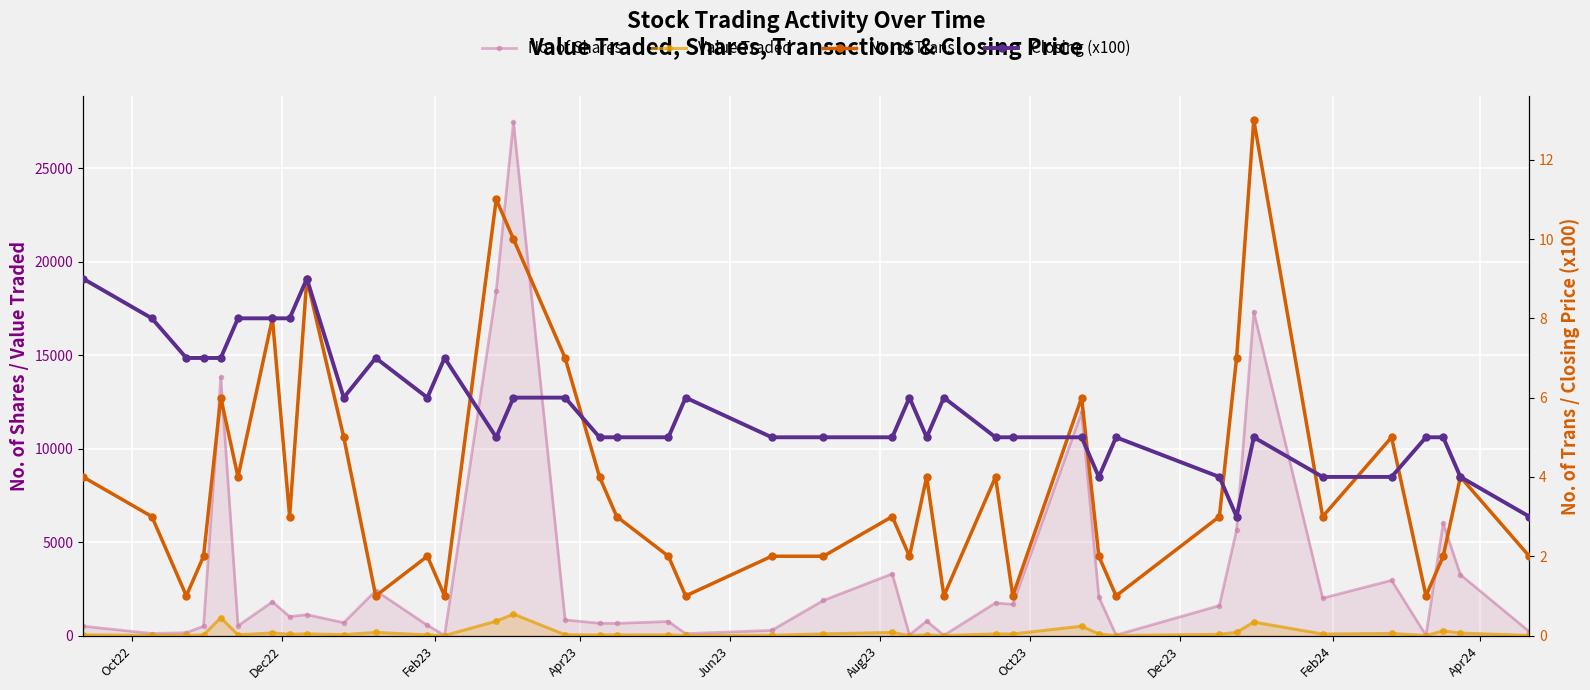

True or false: Value Traded has more than 2 interior local peaks.

True